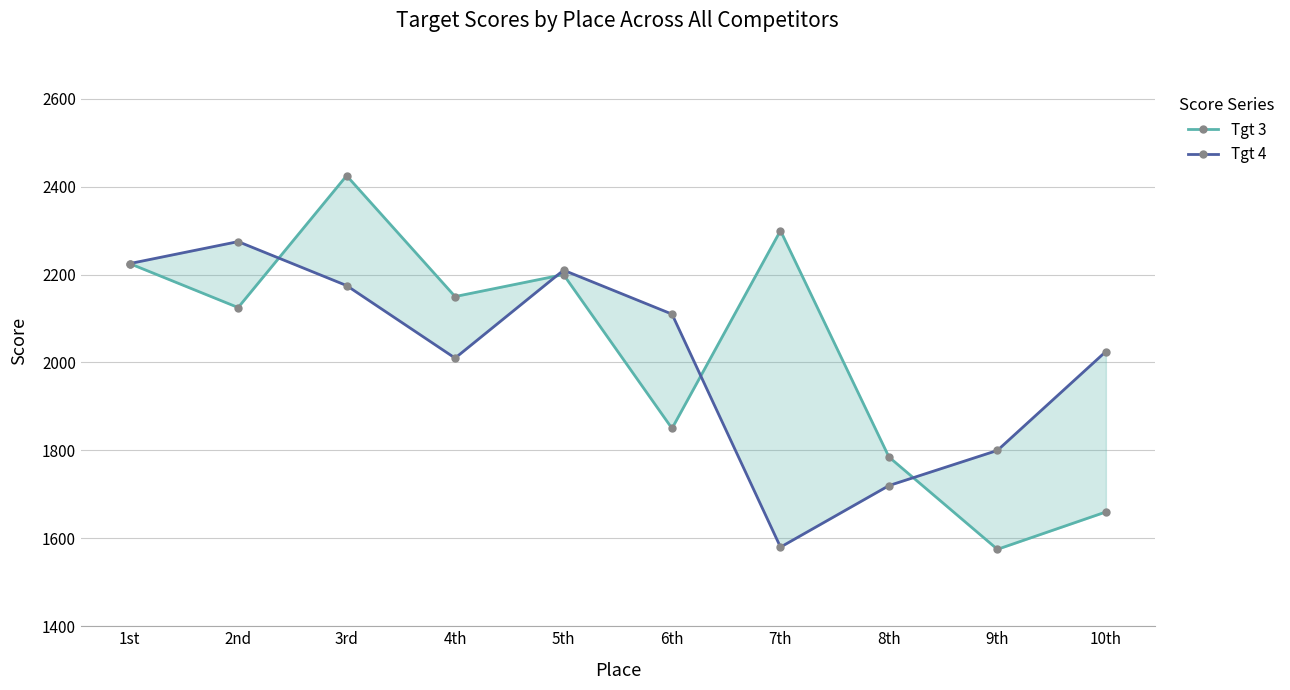

Which series has the largest range (max minus min)?

Tgt 3